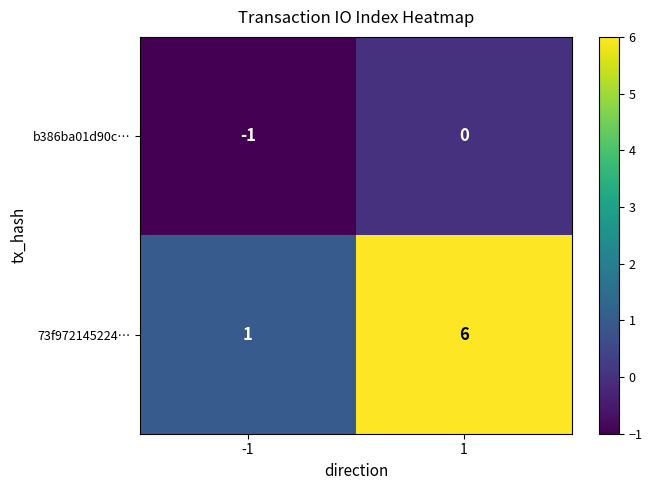

What is the smallest value displayed?

-1